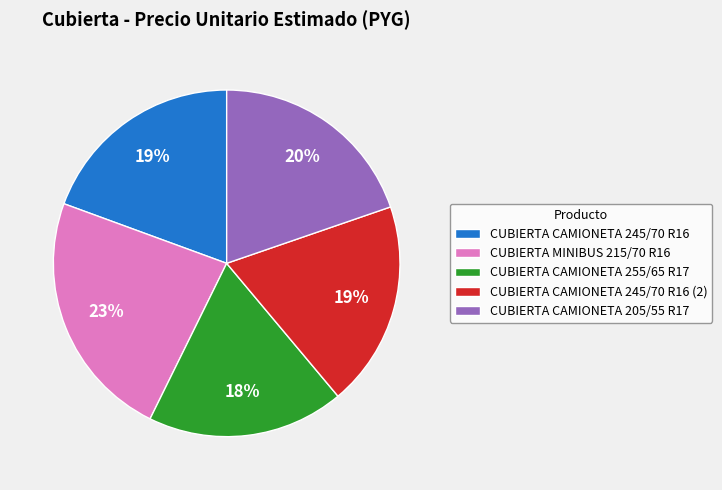

Approximately how many times larger is the value at CUBIERTA CAMIONETA 255/65 R17 compared to CUBIERTA CAMIONETA 245/70 R16?

0.9